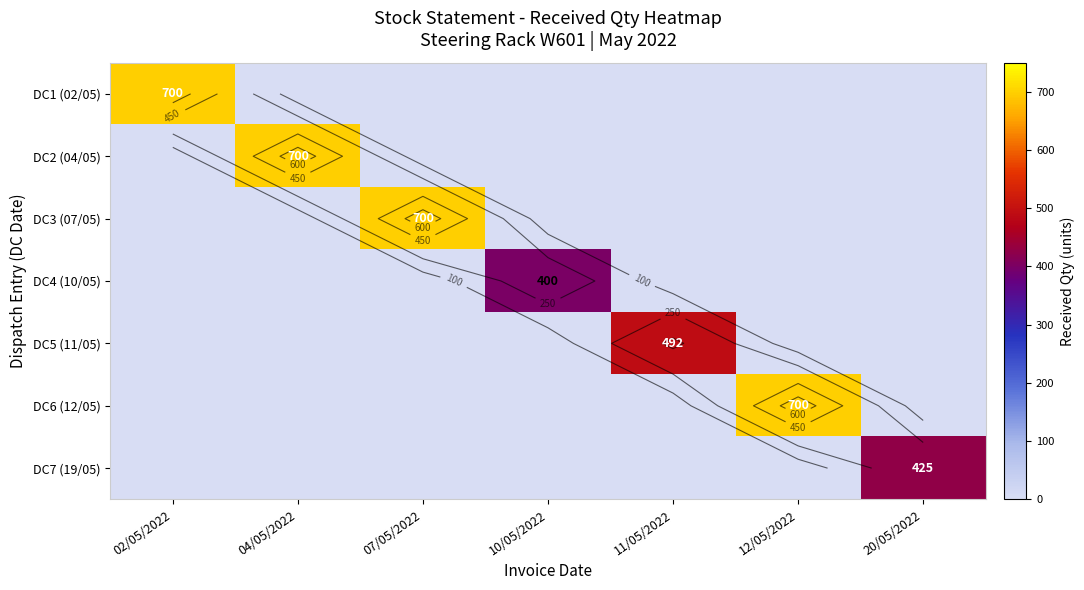

What is the difference between the highest and lowest values at 20/05/2022?

425